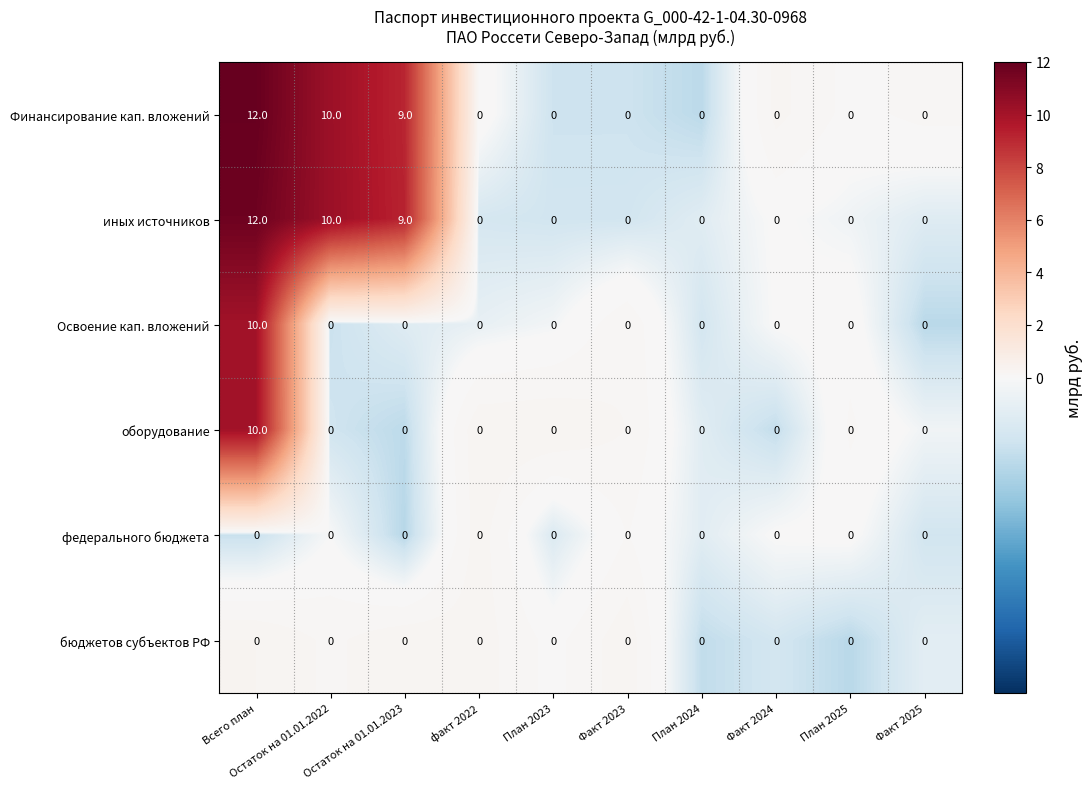

What is the total value across all series at Остаток на 01.01.2023?

18